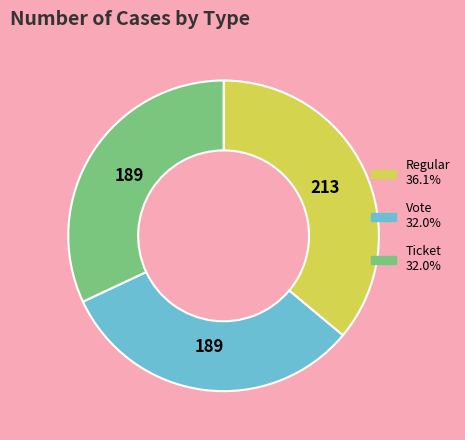

Approximately how many times larger is the value at Vote compared to Regular?

0.9